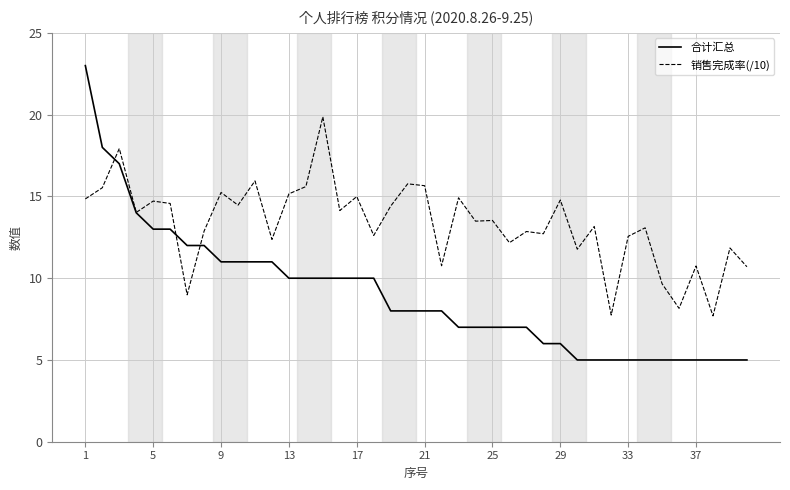

Which series has the widest spread of values?

合计汇总